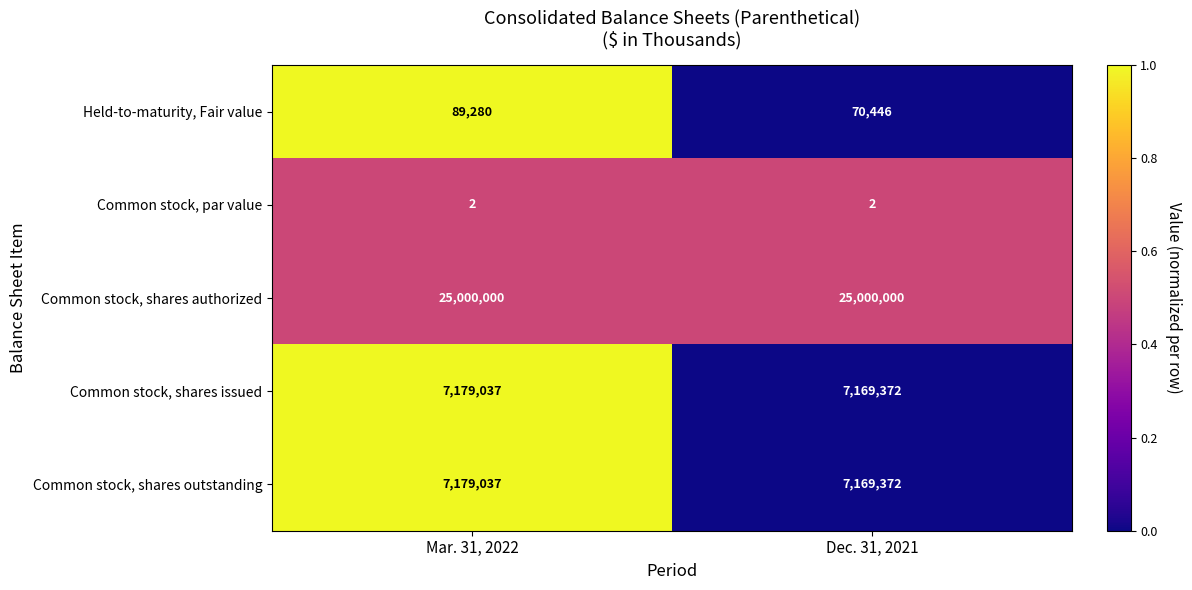

True or false: Common stock, shares authorized has a value of 25000000 at Dec. 31, 2021.

True